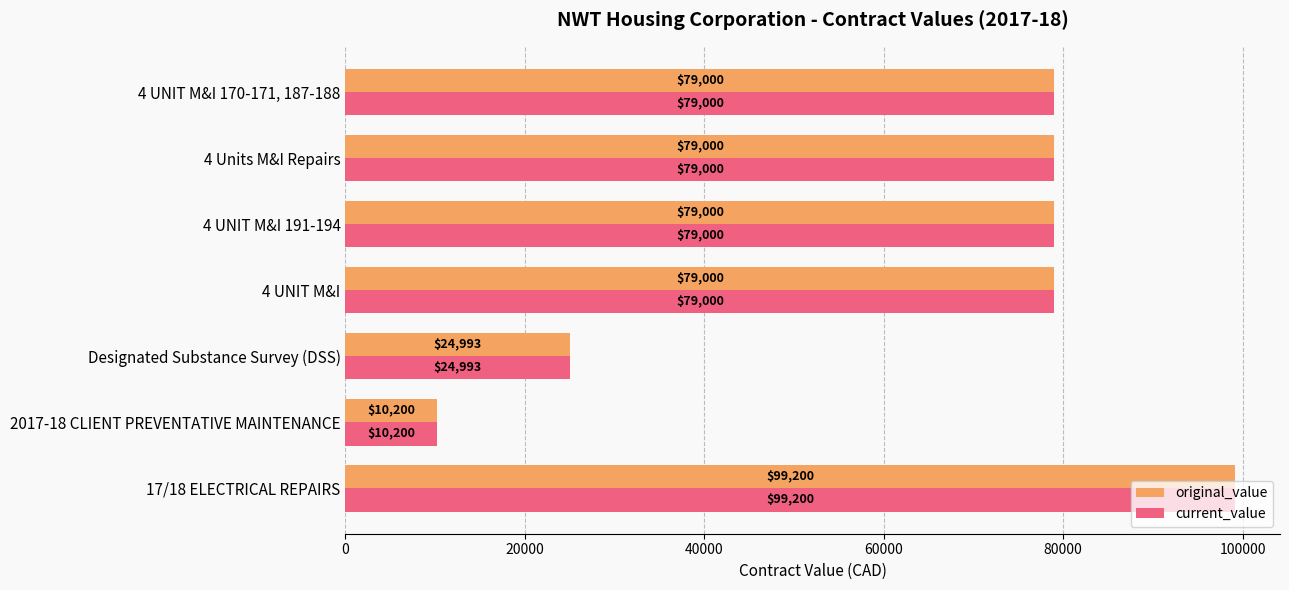

True or false: original_value has a value of 79000 at 4 UNIT M&I 191-194.

True